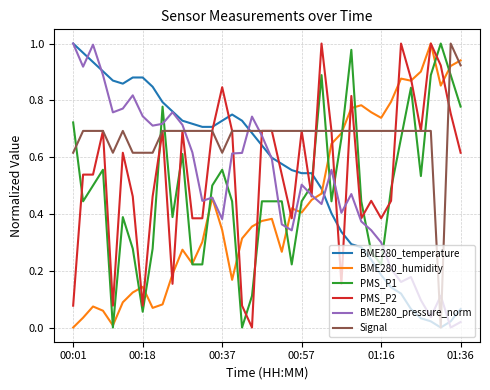

Which series has the largest total across all categories?

Signal